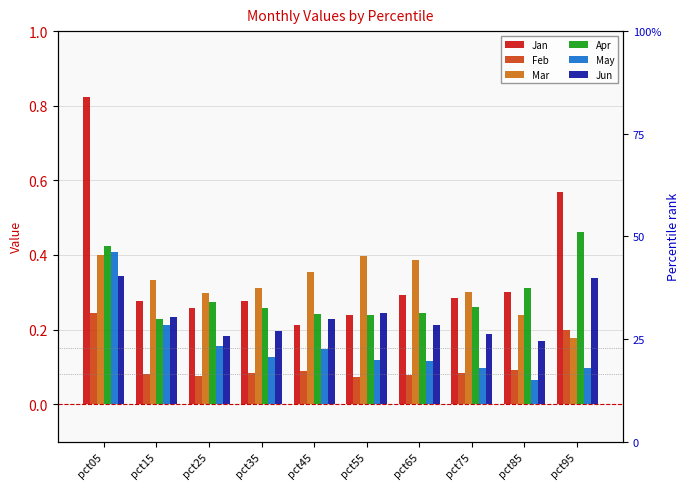

Which series has the widest spread of values?

Jan